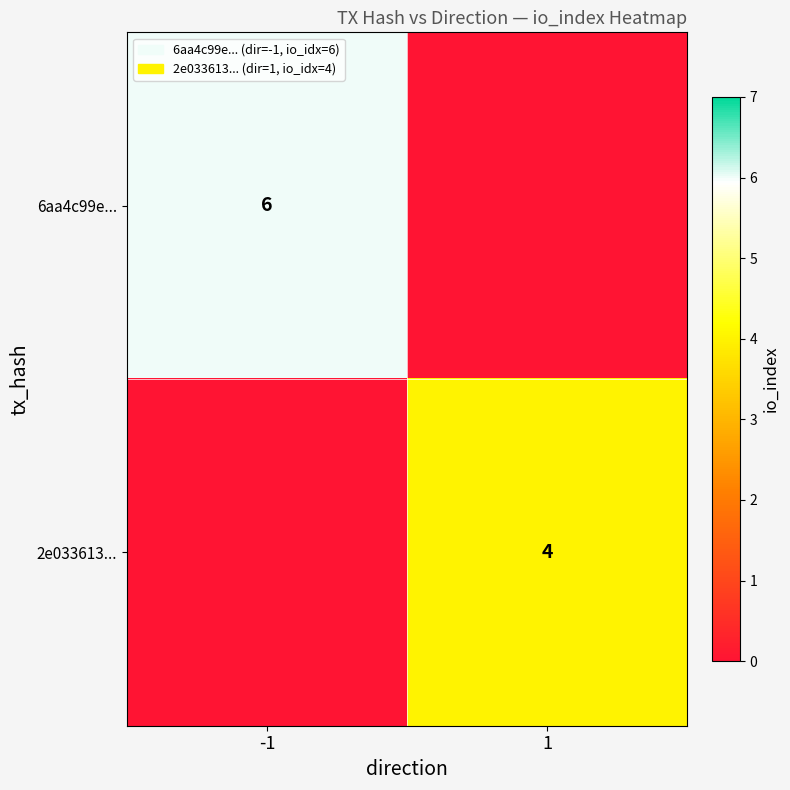

The value of 2e033613... at 1 is 4. True or false?

True